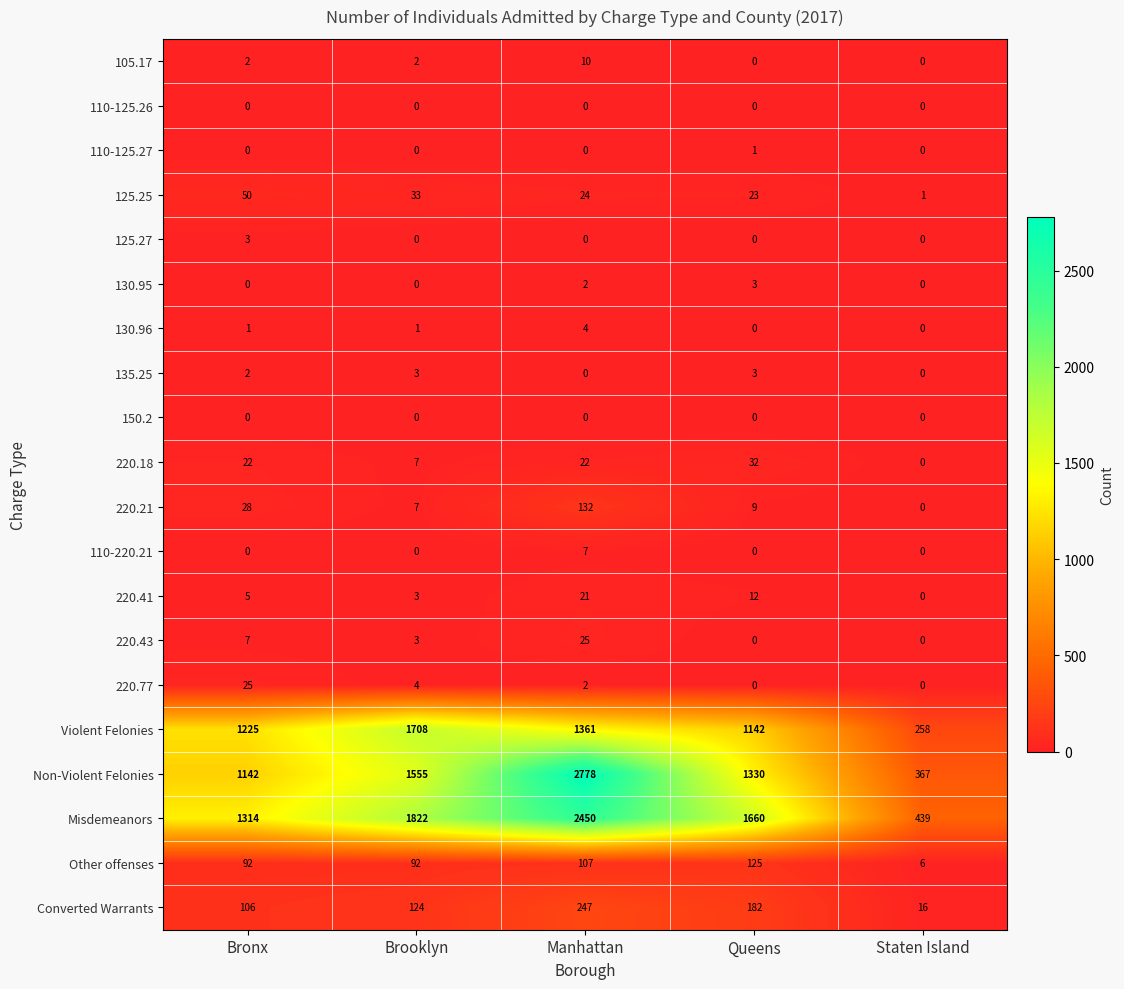

What is the spread (max minus min) of values at Manhattan?

2778